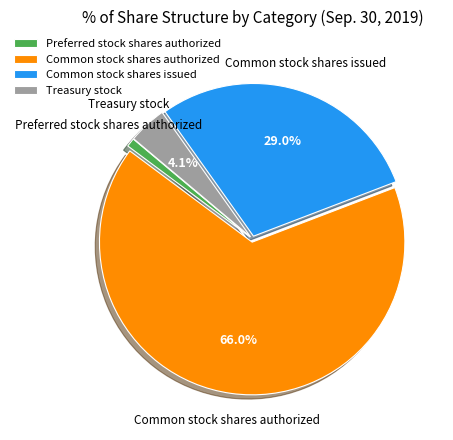

Between Common stock shares issued and Common stock shares authorized, which is larger?

Common stock shares authorized